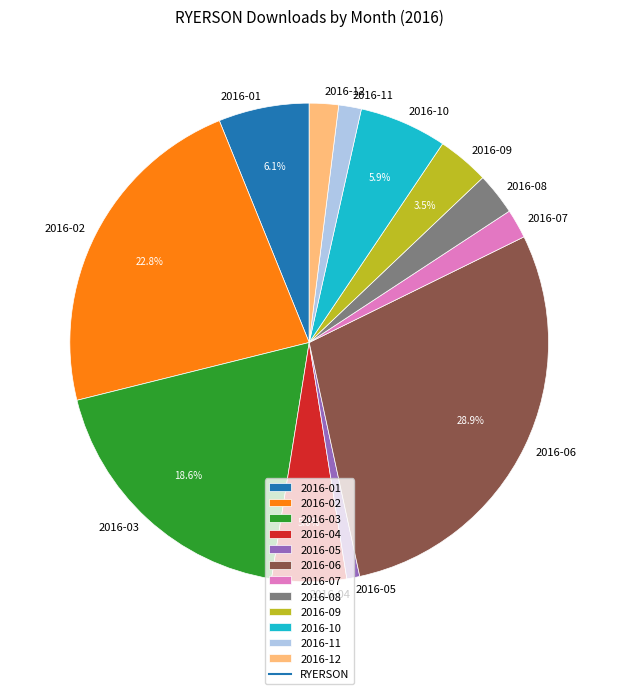

What percentage is the 2016-01 slice, to the nearest percent?

6%